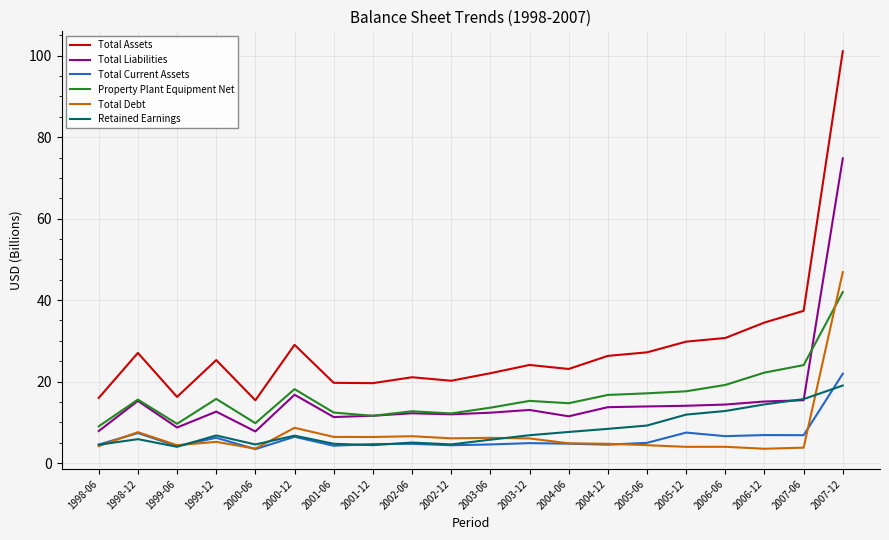

True or false: Property Plant Equipment Net has a value of 27.7 at 2000-12.

False